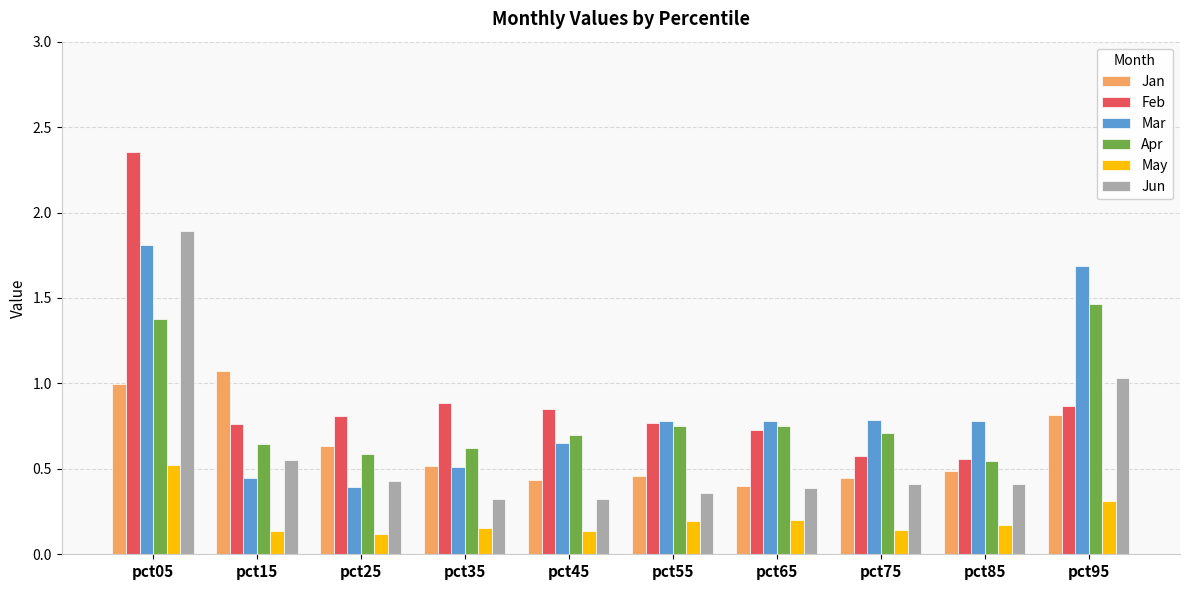

At which category is the sum across all series the highest?

pct05